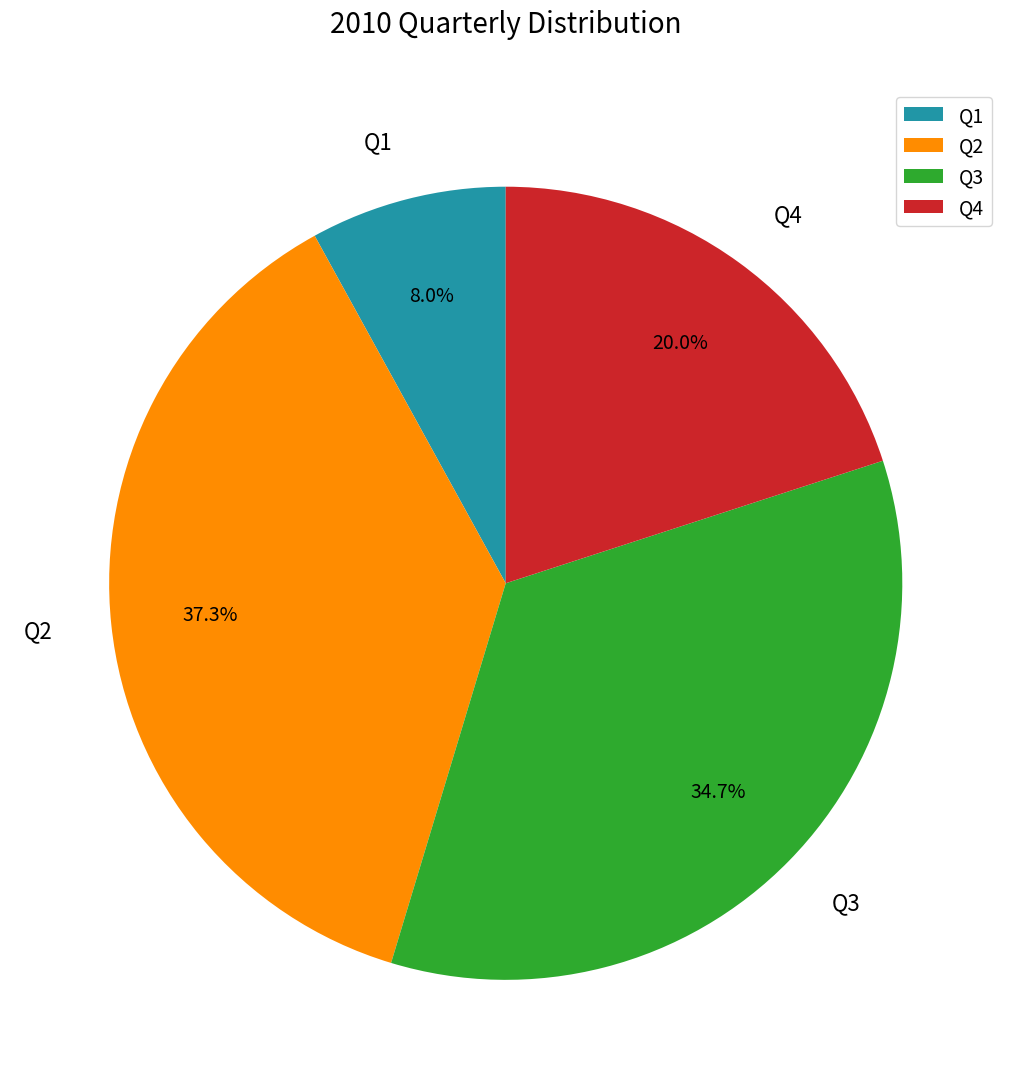

How many slices are in this pie chart?

4